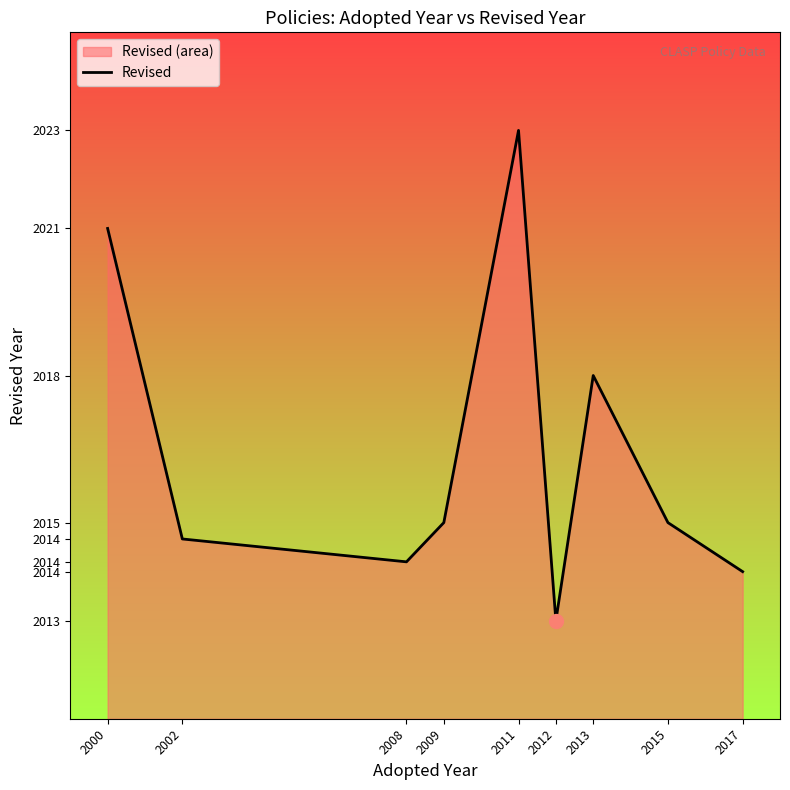

The chart shows a value of 2825.1 at 2008. True or false?

False